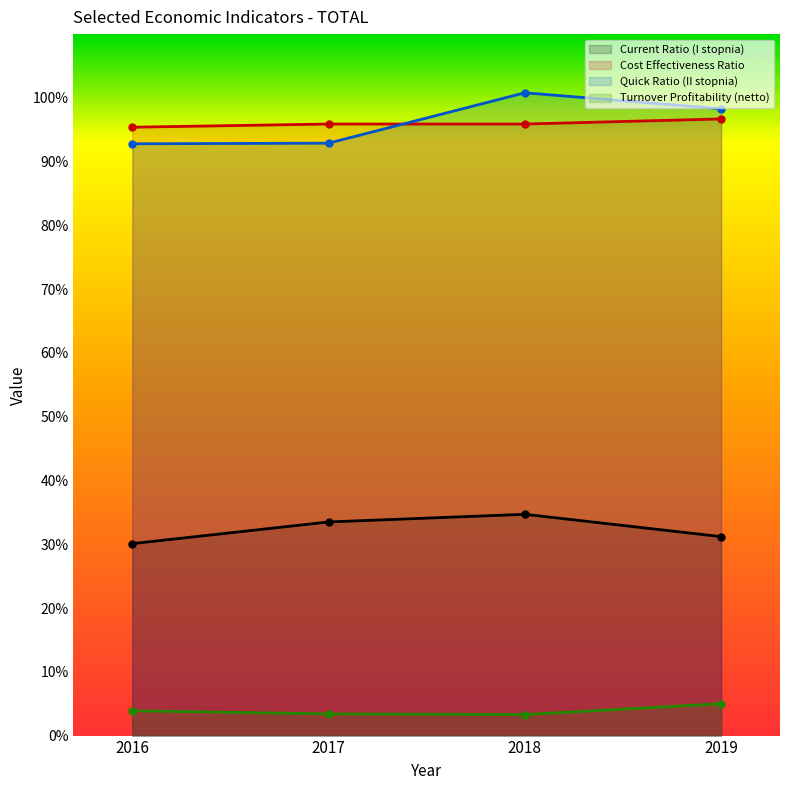

At which category does the chart reach its peak across all series?

2018